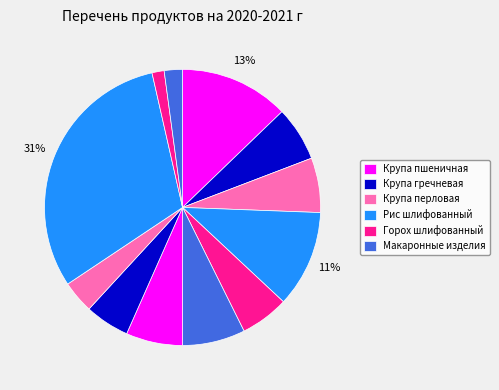

Count the number of slices in the pie.

12